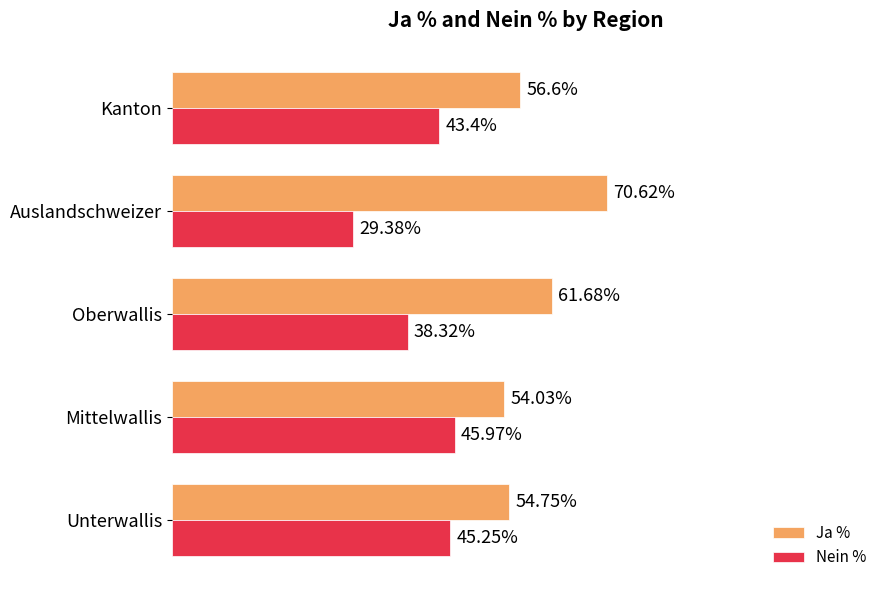

At which label does Ja % reach its minimum?

Mittelwallis